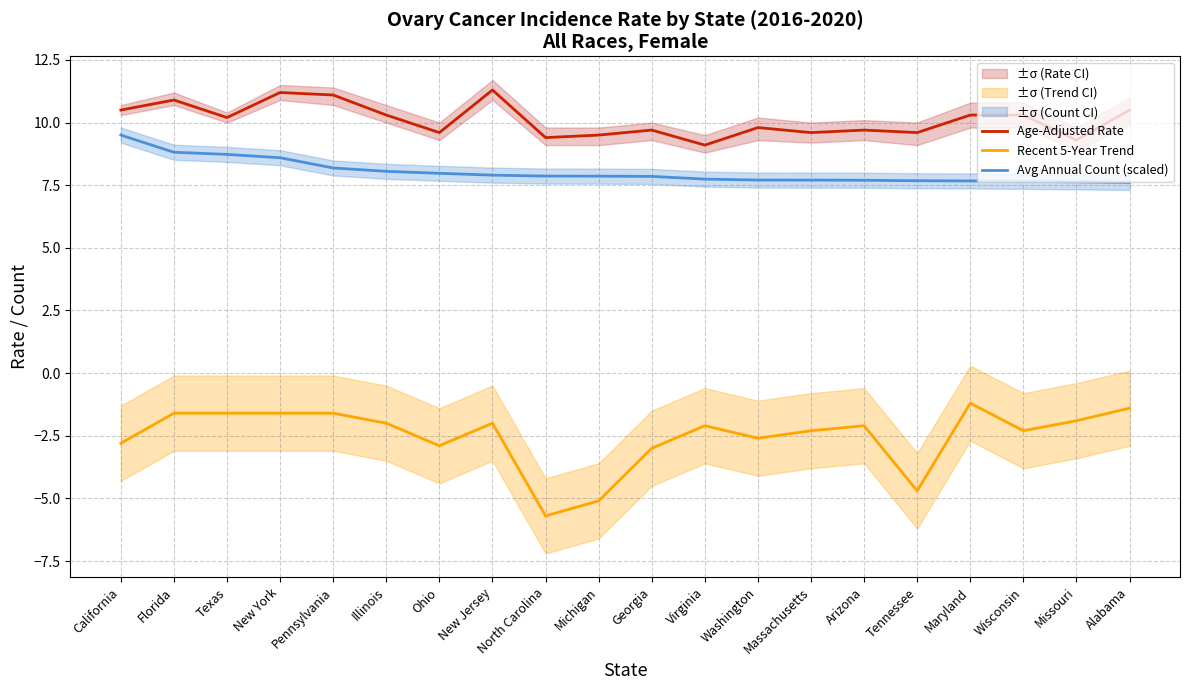

What is the difference between the Avg Annual Count (scaled) values at Massachusetts and Ohio?

0.3